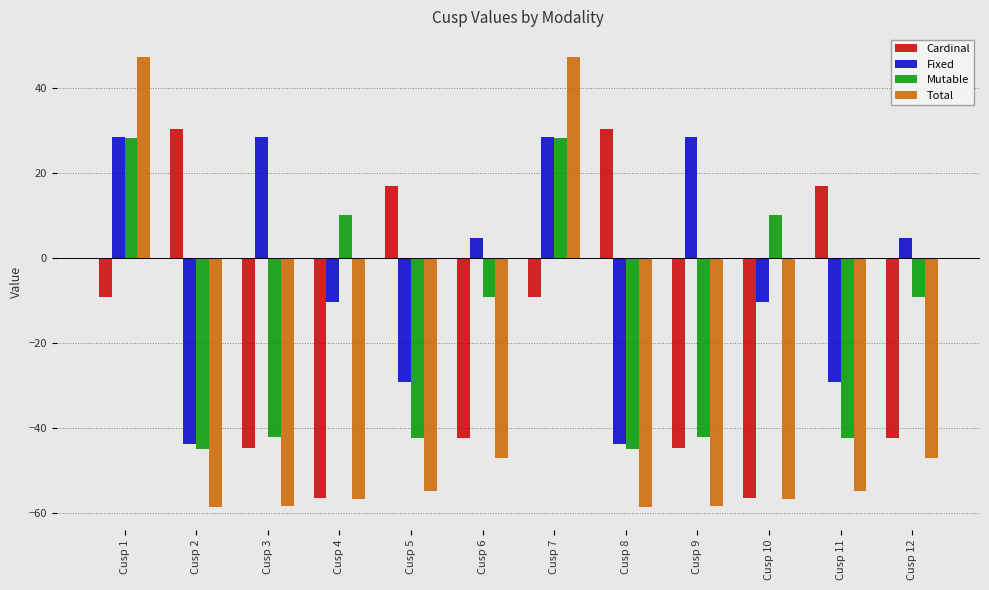

What is the difference between the maximum and second lowest values in the Cardinal series?

86.9